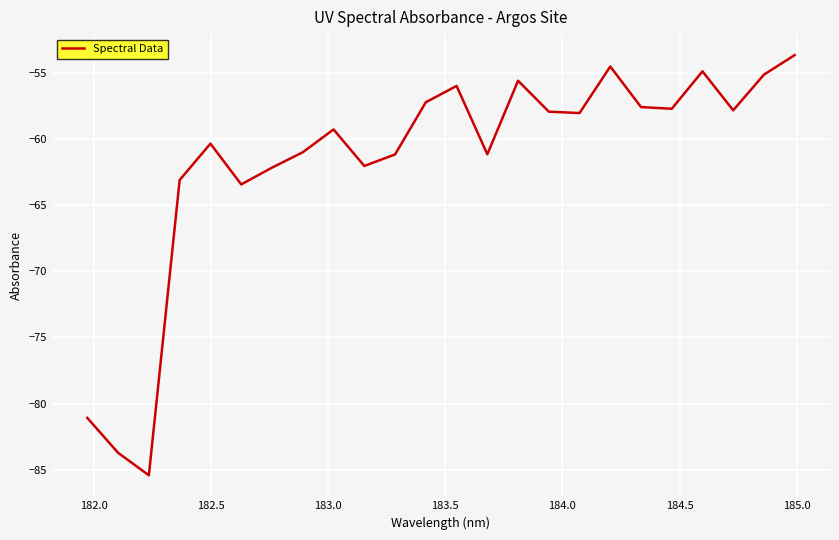

What is the difference between the maximum and minimum values?

31.8